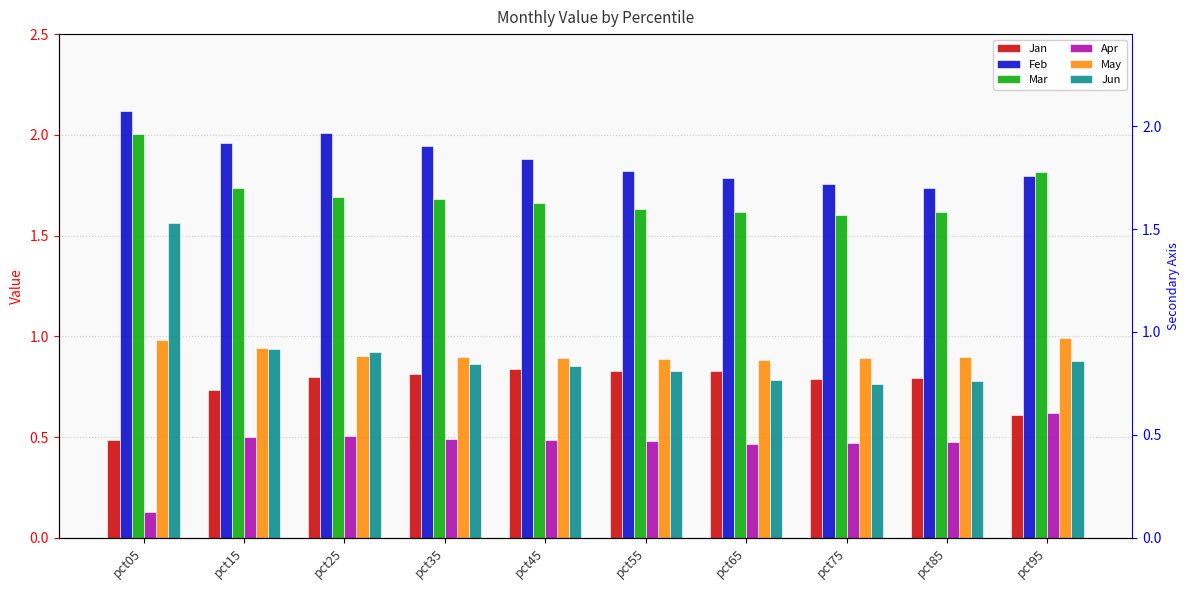

Which series has the widest spread of values?

Jun